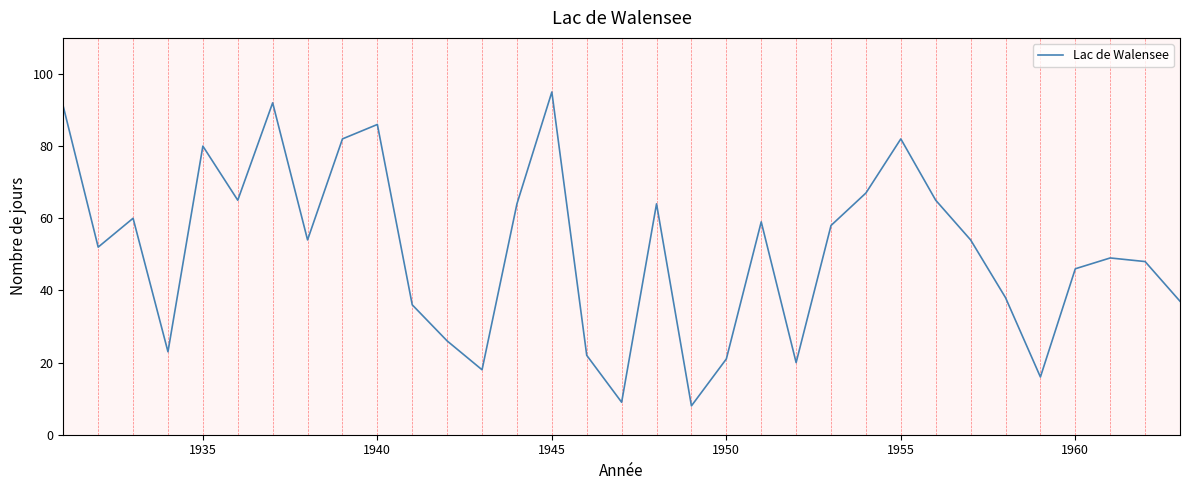

What is the minimum value shown in the chart?

8